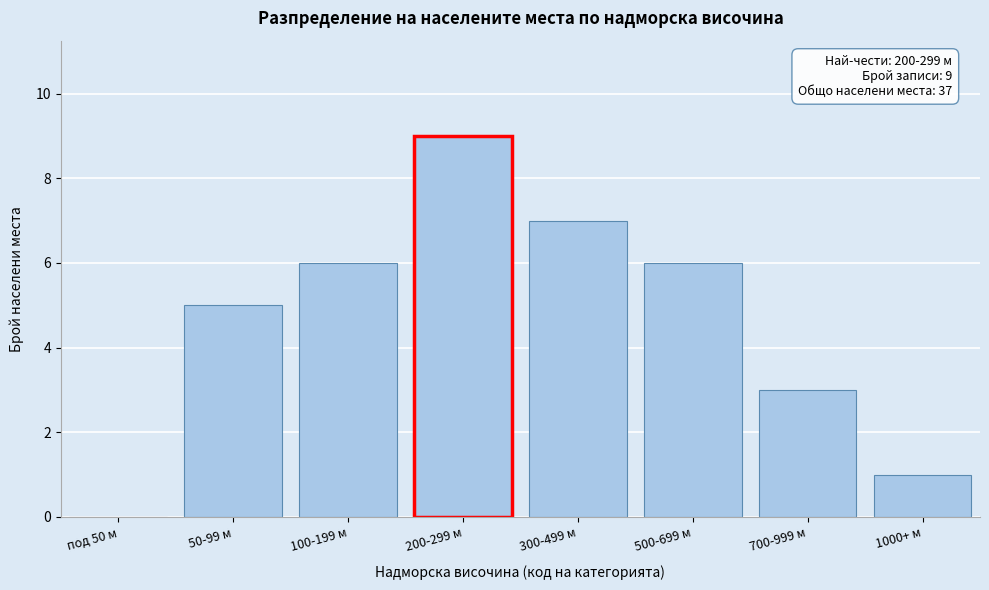

Reading left to right, extract all data points from this chart.

под 50 м=0	50-99 м=5	100-199 м=6	200-299 м=9	300-499 м=7	500-699 м=6	700-999 м=3	1000+ м=1